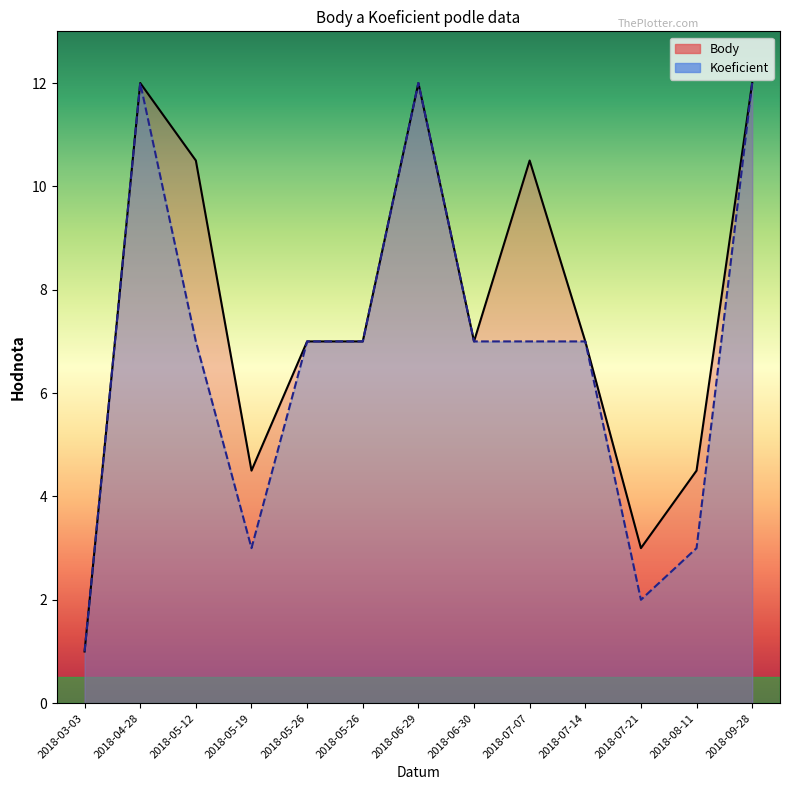

Between 2018-05-26 and 2018-06-29, which is larger?

2018-06-29